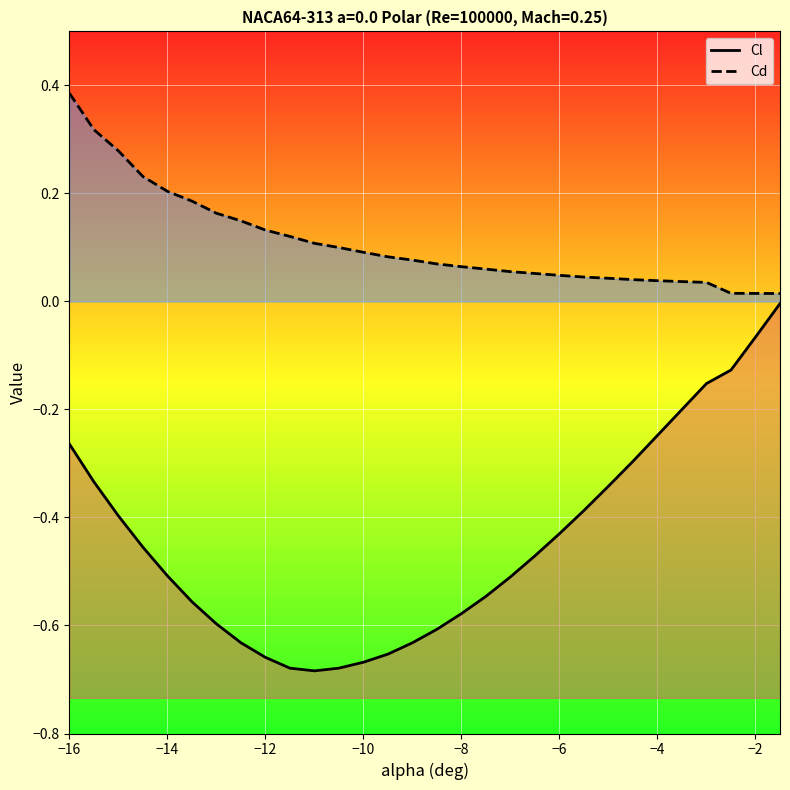

Reading left to right, list all the values displayed in this chart.

Cl: -0.3	-0.3	-0.4	-0.5	-0.5	-0.6	-0.6	-0.6	-0.7	-0.7	-0.7	-0.7	-0.7	-0.7	-0.6	-0.6	-0.6	-0.5	-0.5	-0.5	-0.4	-0.4	-0.3	-0.3	-0.2	-0.2	-0.2	-0.1	-0.1	-0.0
Cd: 0.4	0.3	0.3	0.2	0.2	0.2	0.2	0.1	0.1	0.1	0.1	0.1	0.1	0.1	0.1	0.1	0.1	0.1	0.1	0.1	0.0	0.0	0.0	0.0	0.0	0.0	0.0	0.0	0.0	0.0